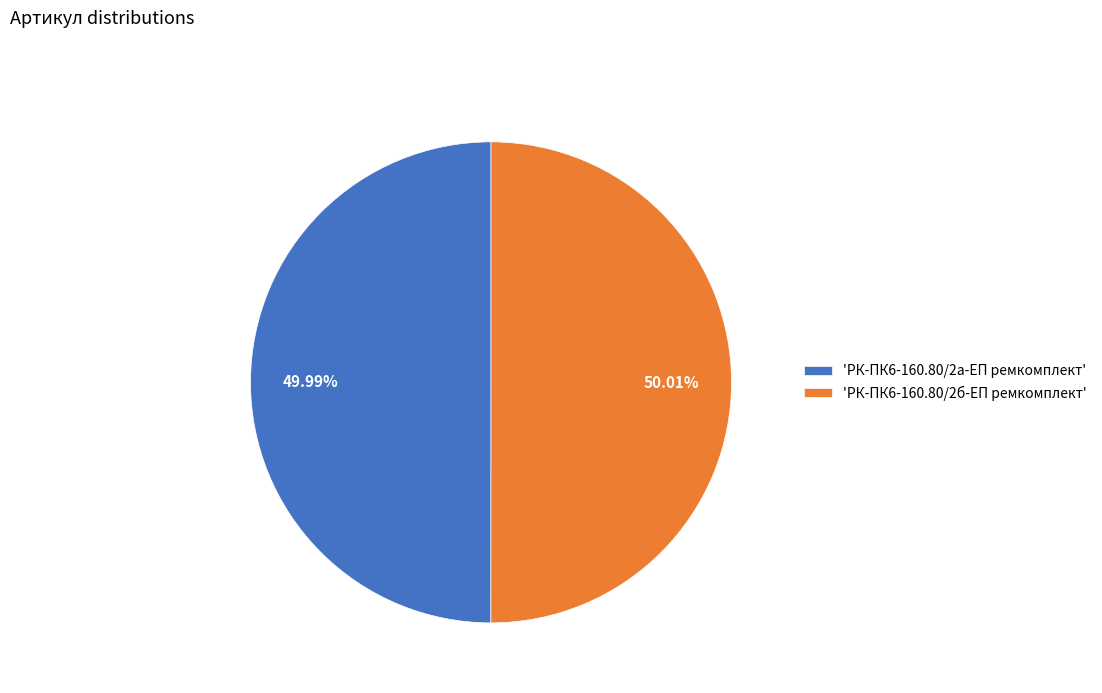

Do 'РК-ПК6-160.80/2а-ЕП ремкомплект' and 'РК-ПК6-160.80/2б-ЕП ремкомплект' together represent more than half of the pie?

Yes